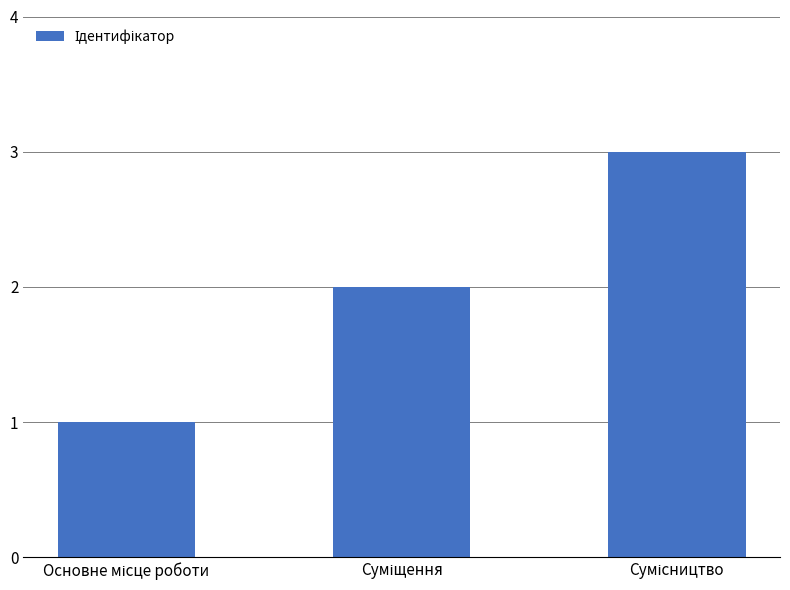

What is the maximum value shown in the chart?

3